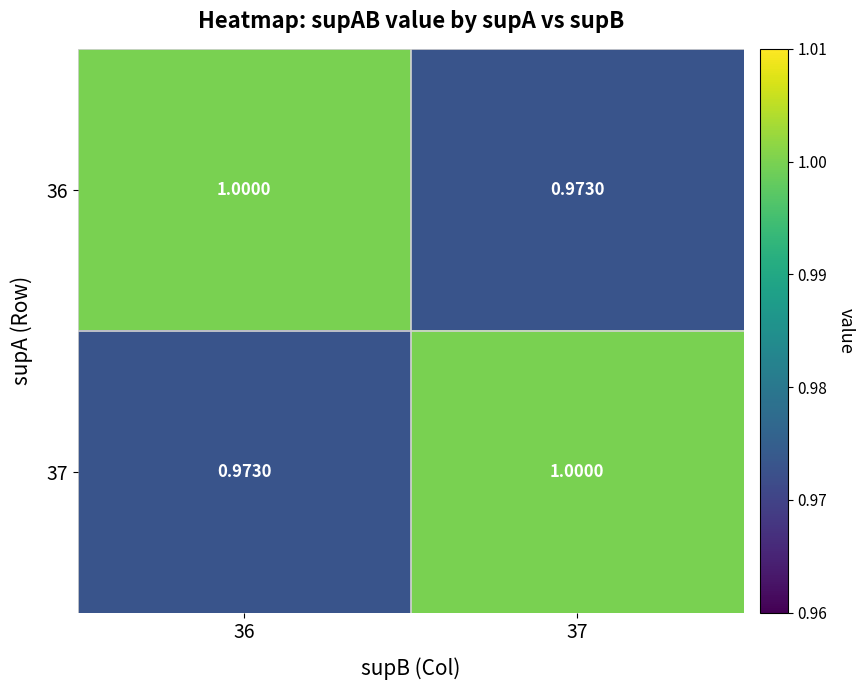

How many series are shown in this chart?

2